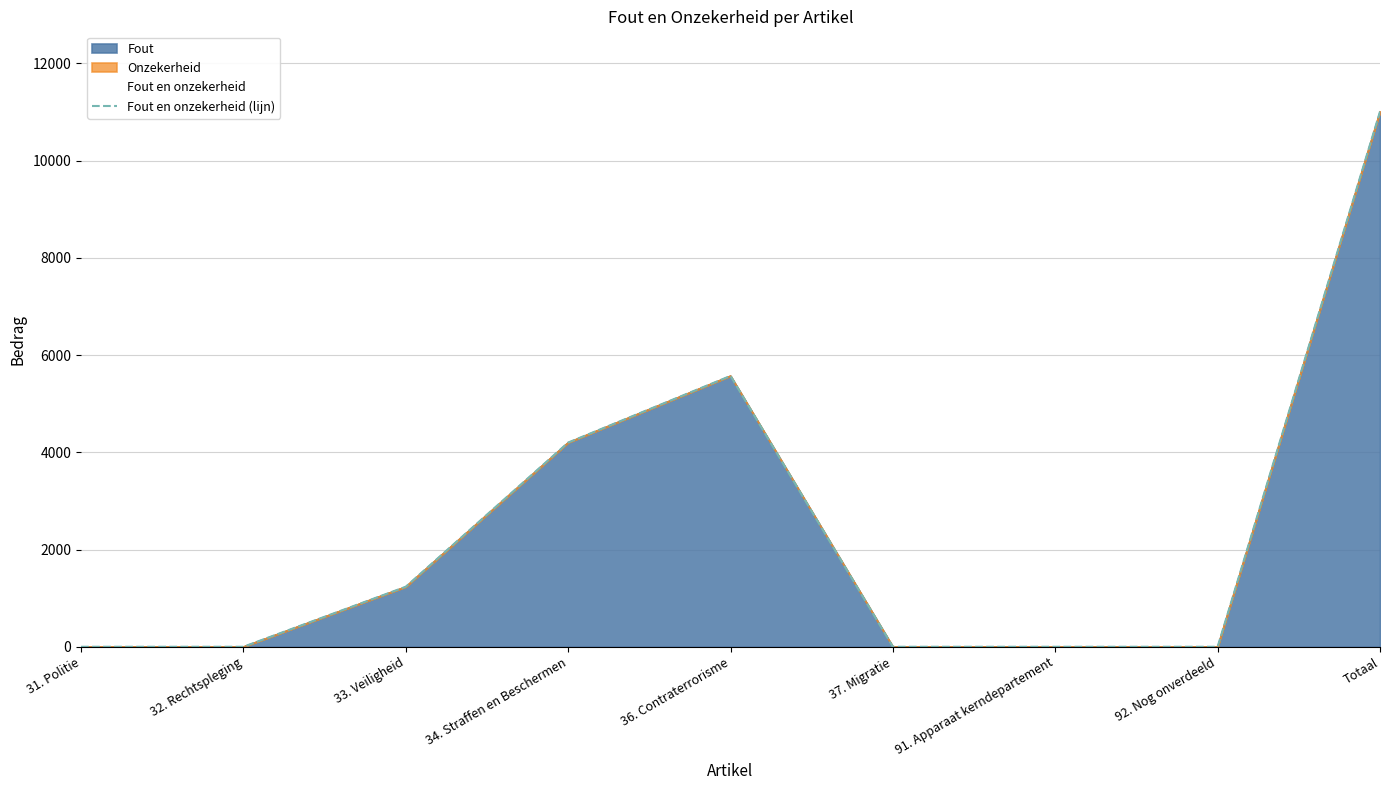

What is the difference between the second highest and second lowest values?

5571